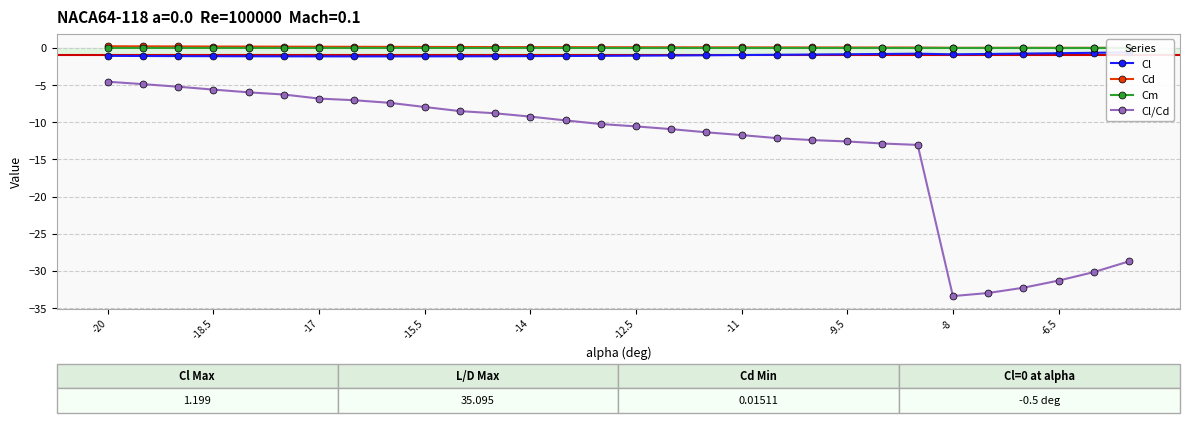

What is the maximum value for Cl/Cd?

-4.5